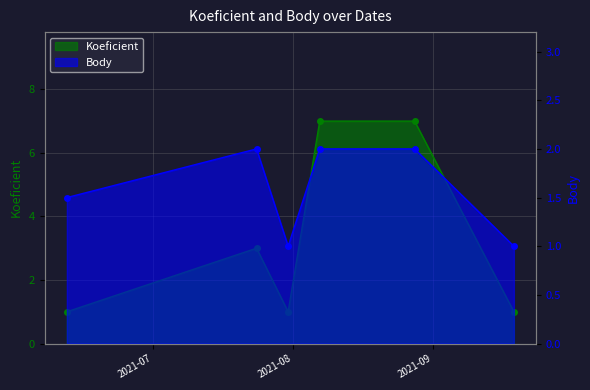

True or false: Body and Koeficient cross at least once.

True